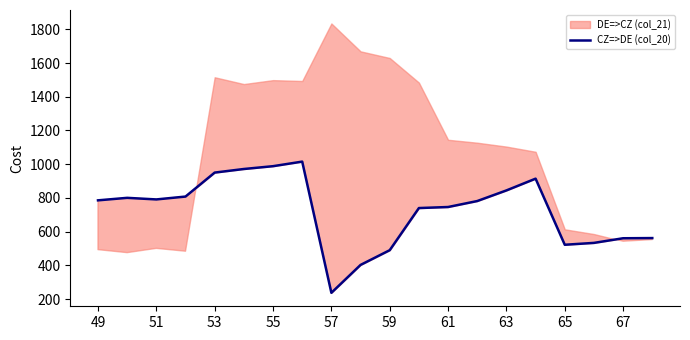

At which label does CZ=>DE (col_20) reach its minimum?

57